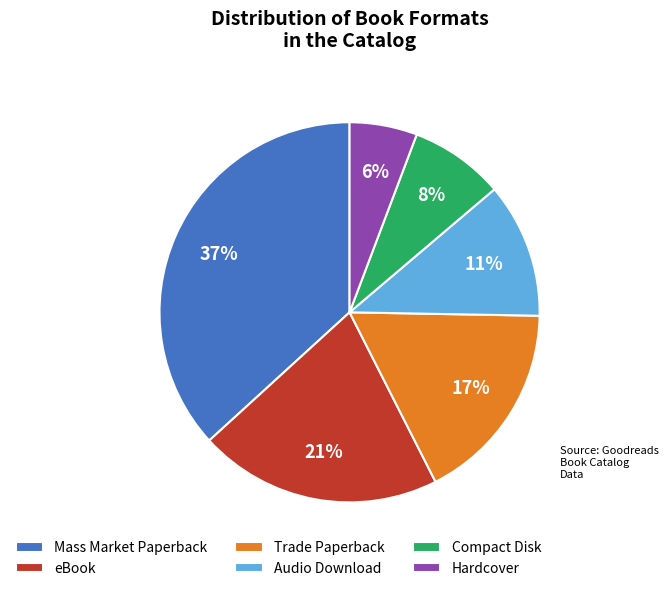

Does Trade Paperback account for over 50% of the chart?

No